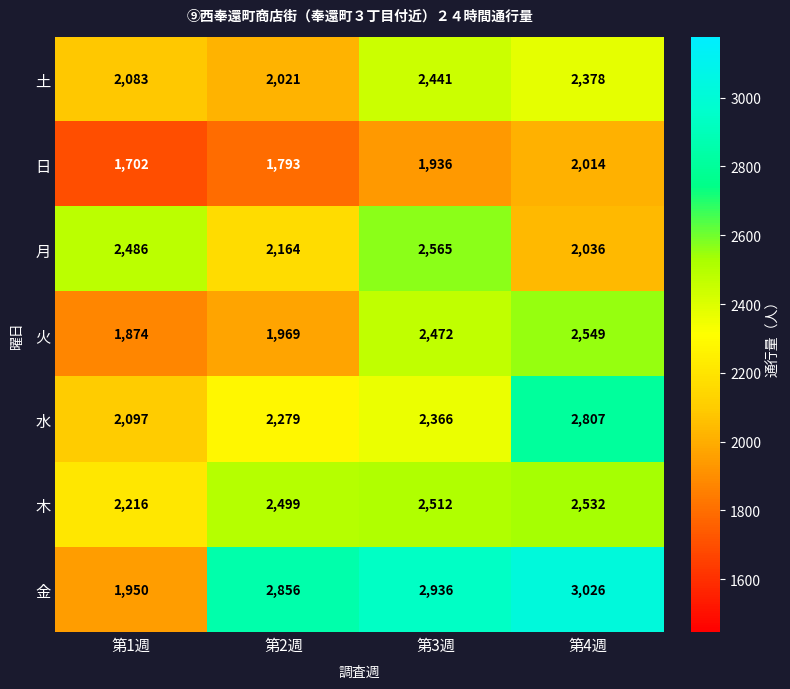

Rank the series by their maximum value, from lowest to highest.

日, 土, 木, 火, 月, 水, 金